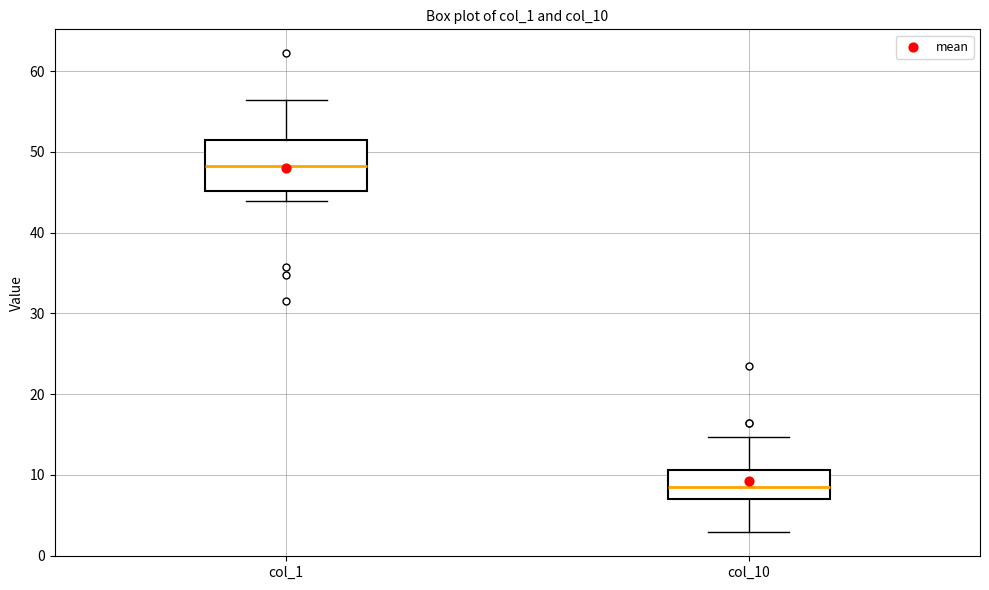

Which box's median line is the highest?

col_1